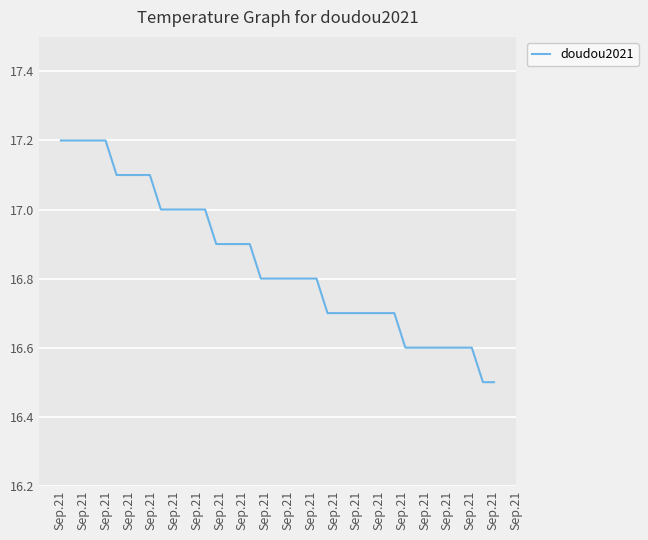

What is the maximum value shown in the chart?

17.2